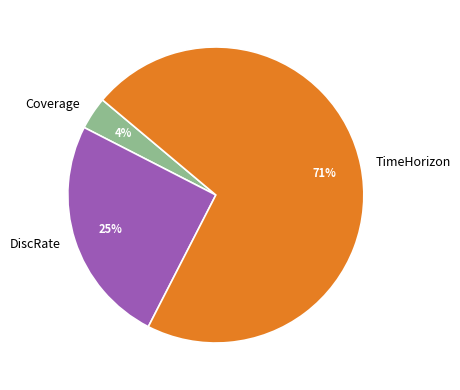

Is the sum of TimeHorizon and Coverage greater than half?

Yes